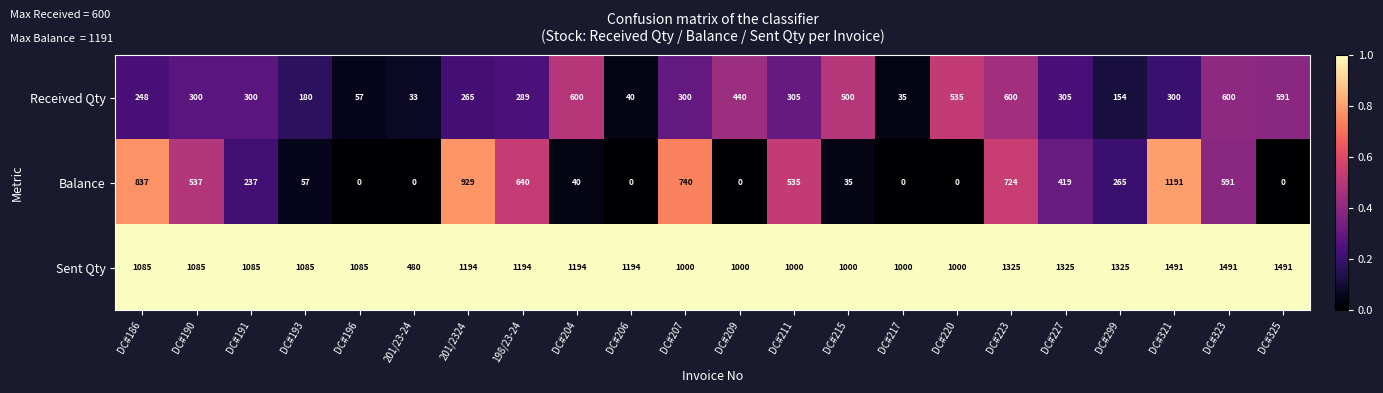

The Sent Qty series shows 1085 at DC#196. True or false?

True